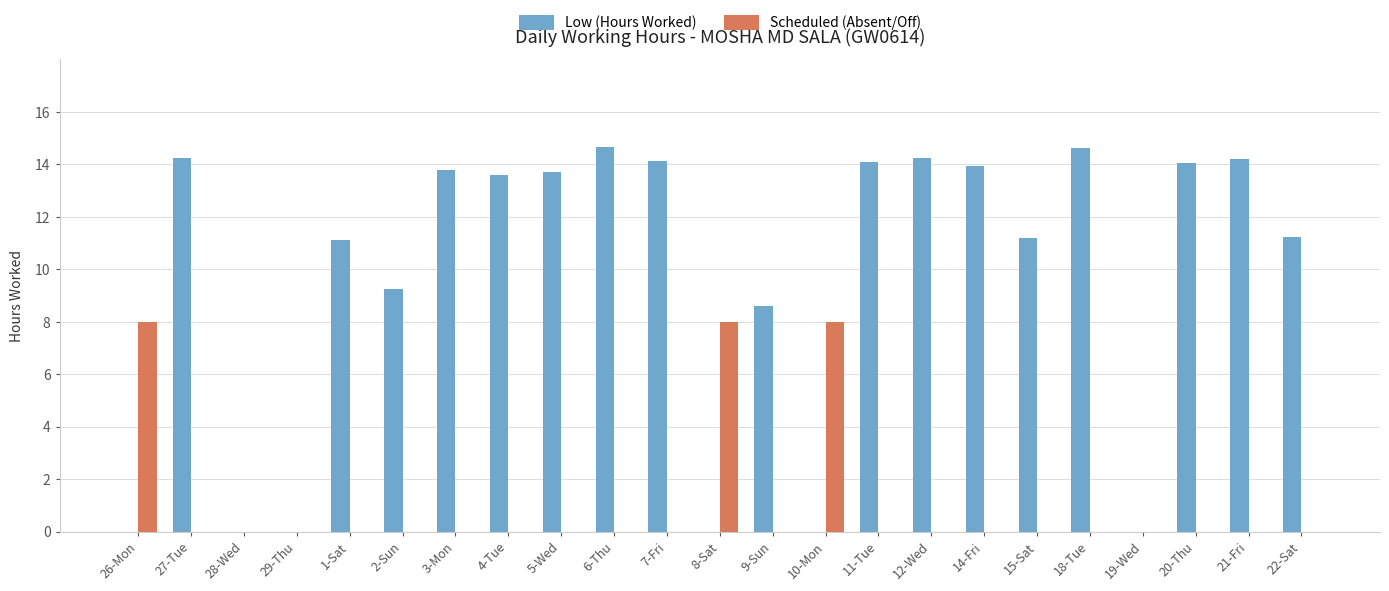

Count the number of categories in the chart.

23